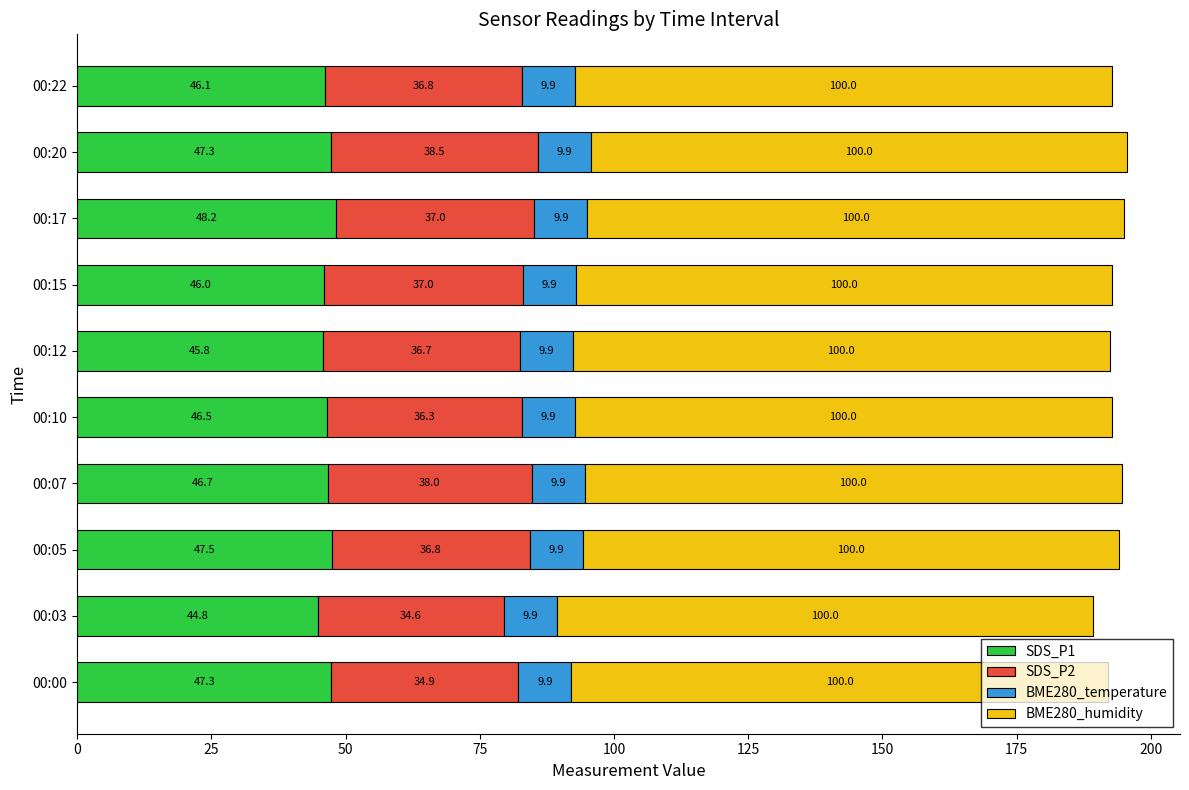

Is it true that SDS_P1 equals 48.2 at 00:17?

True